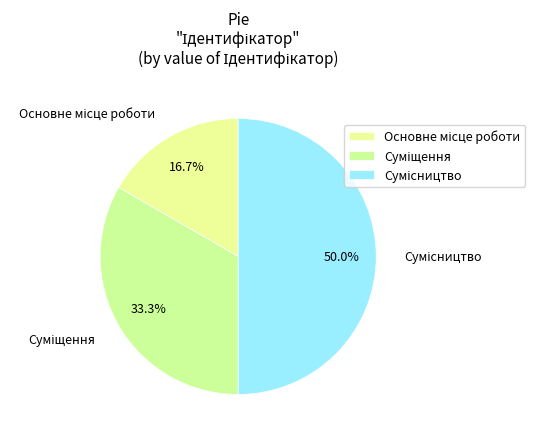

Between Суміщення and Сумісництво, which is larger?

Сумісництво